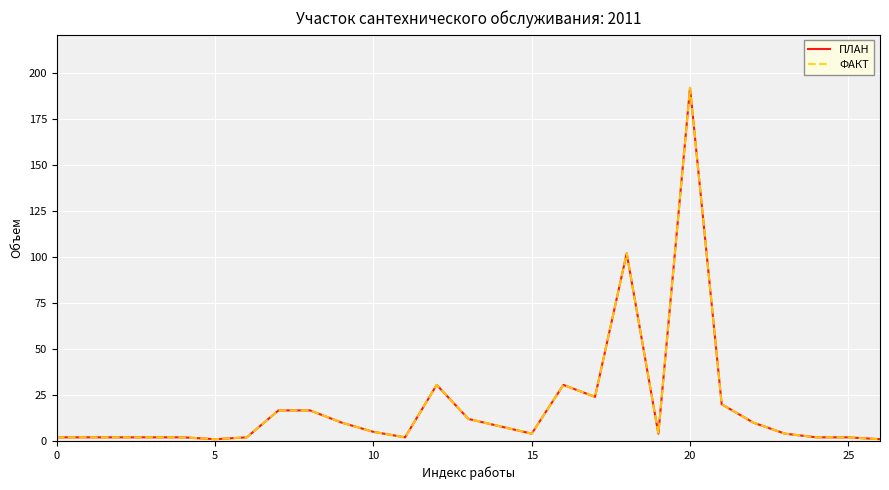

Is this an area chart (filled region under the line)?

No